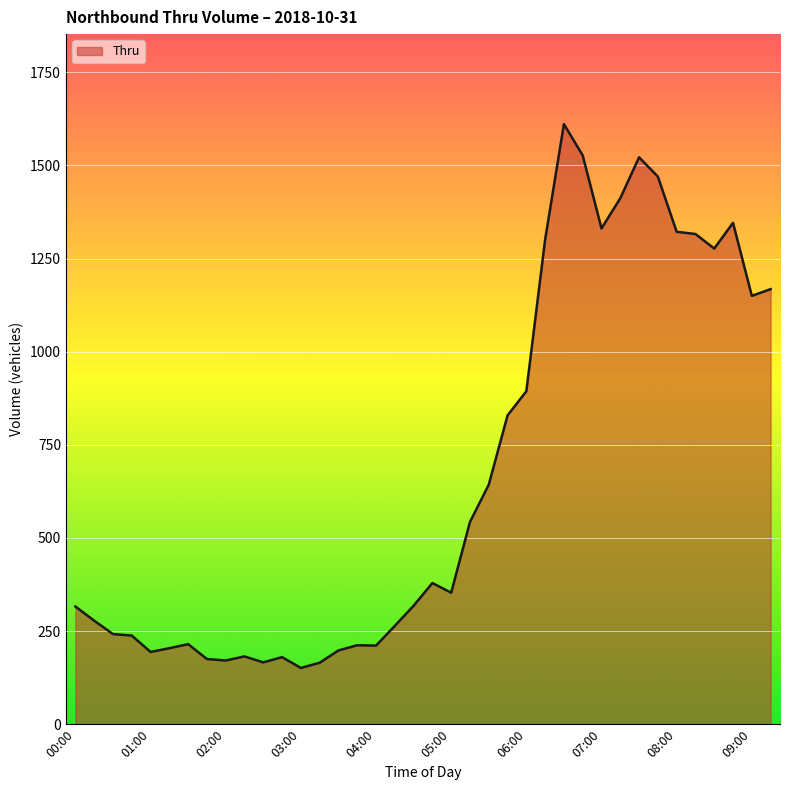

What is the difference between the maximum and minimum values?

1460